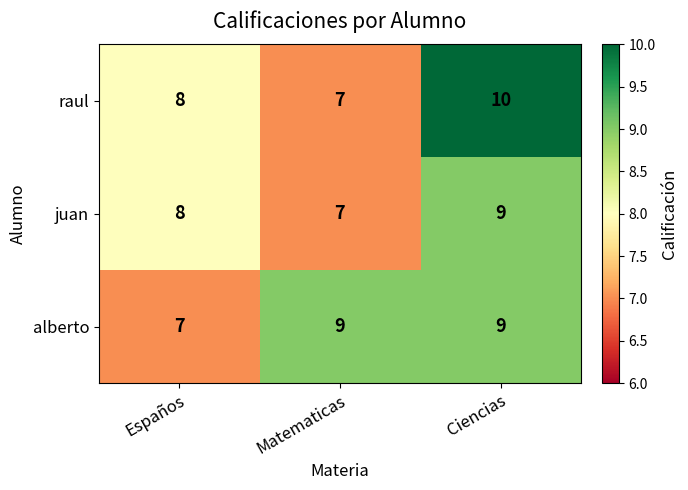

The raul series shows 7 at Matematicas. True or false?

True